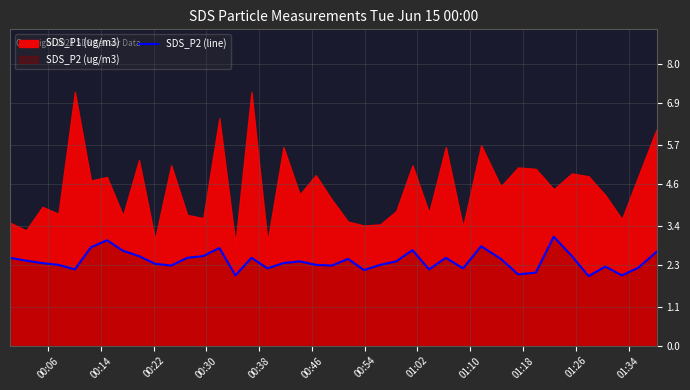

What is the lowest value of the SDS_P2 (line) series?

2.0